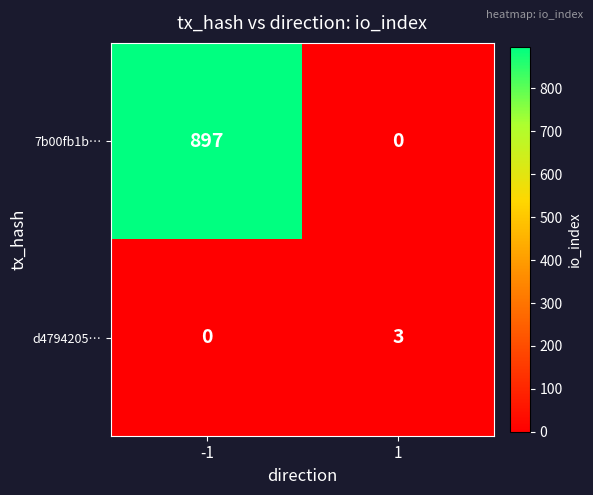

At which category is the sum across all series the highest?

-1